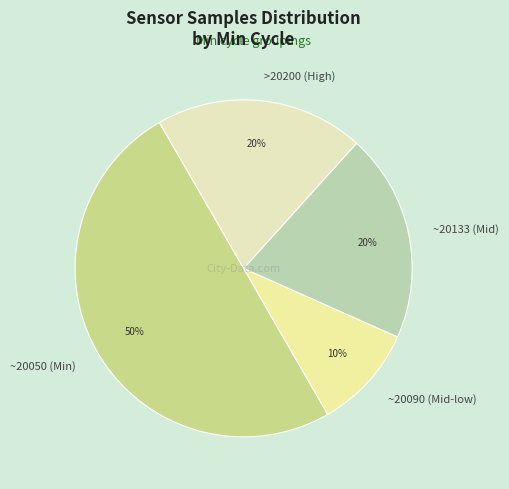

Approximately how many times larger is the value at ~20133 (Mid) compared to >20200 (High)?

1.0